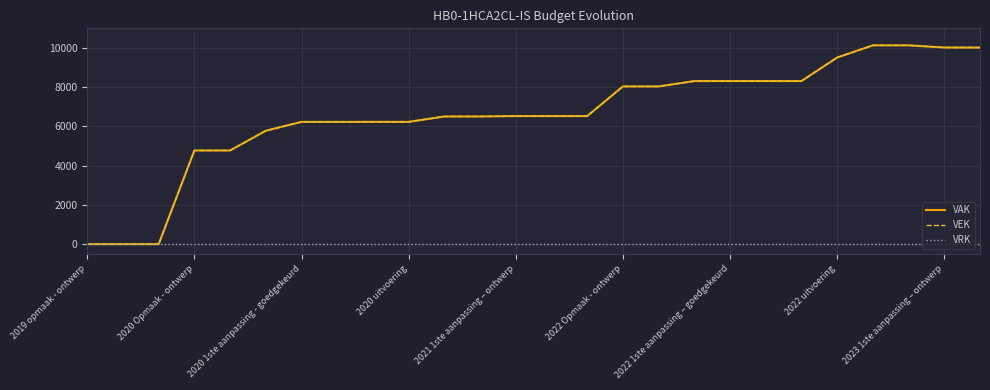

Reading left to right, extract all data points from this chart.

VAK: 0	0	0	4774	4774	5780	6233	6233	6233	6233	6507	6507	6527	6527	6527	8038	8038	8312	8312	8312	8312	9512	10133	10133	10022	10022
VEK: 0	0	0	4774	4774	5780	6233	6233	6233	6233	6507	6507	6527	6527	6527	8038	8038	8312	8312	8312	8312	9512	10133	10133	10022	10022
VRK: 0	0	0	0	0	0	0	0	0	0	0	0	0	0	0	0	0	0	0	0	0	0	0	0	0	0